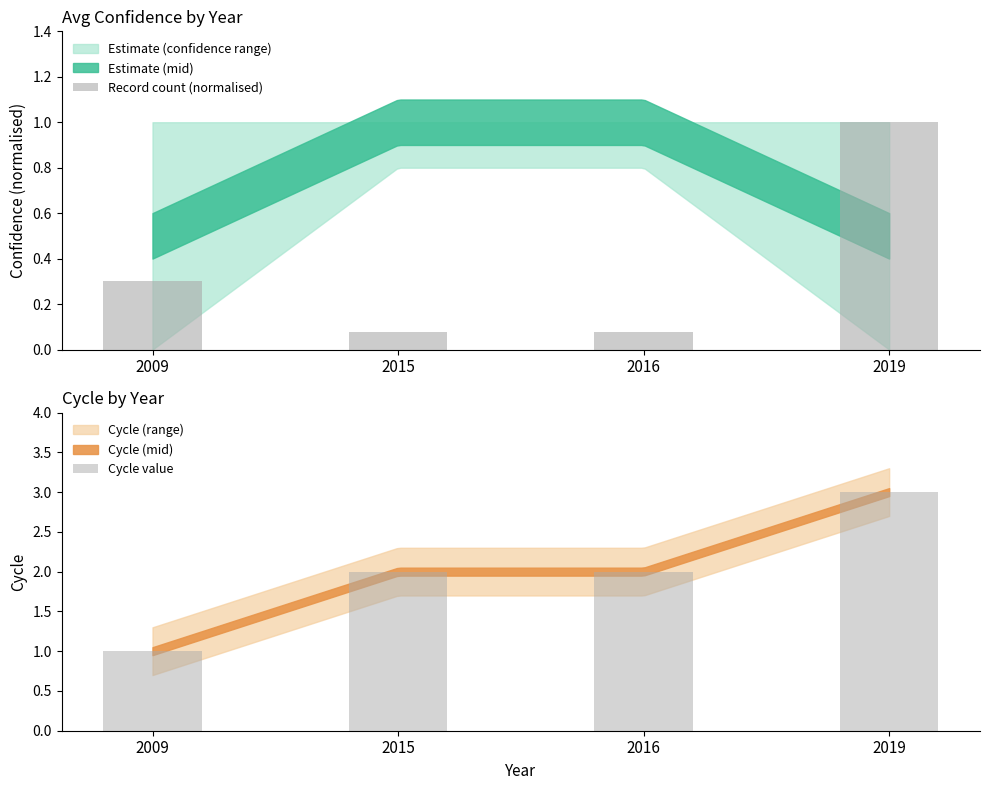

Is it true that Record count (normalised) equals 0.1 at 2009?

False